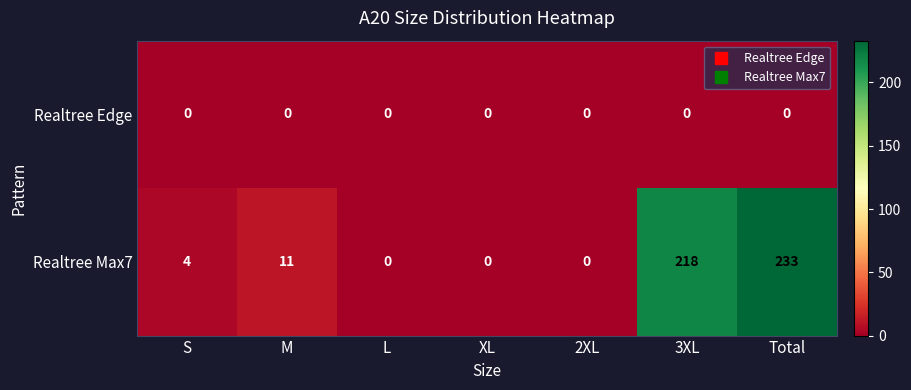

Where is Realtree Max7 nearest to the value 116?

3XL